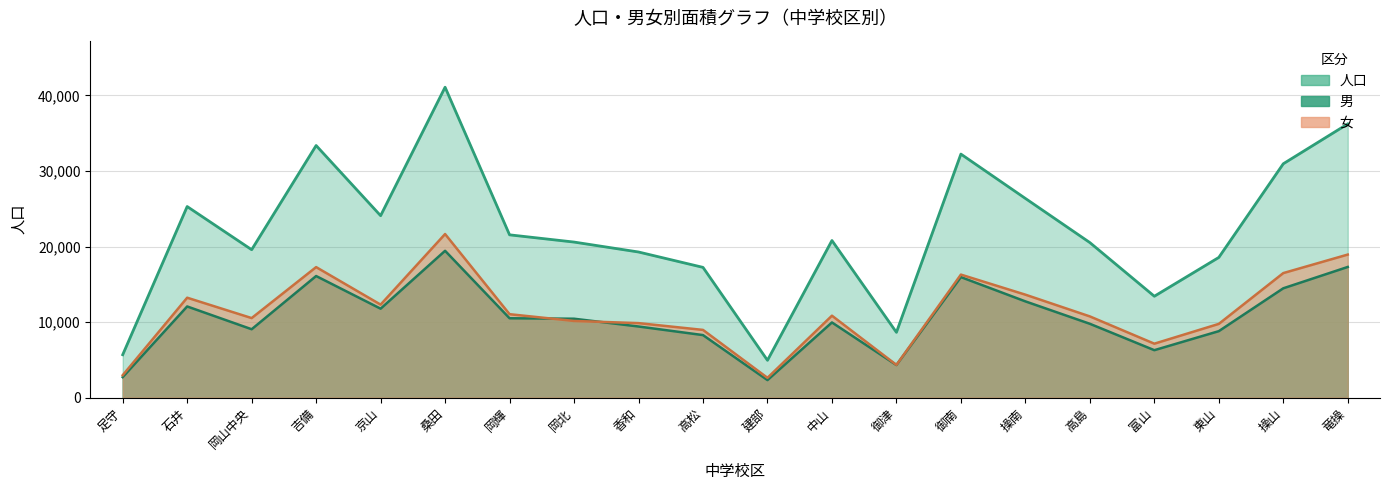

At which category does 人口 reach its first local valley?

岡山中央